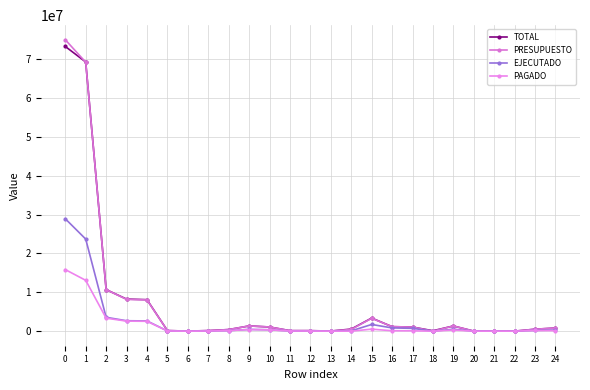

Is this an area chart (filled region under the line)?

No